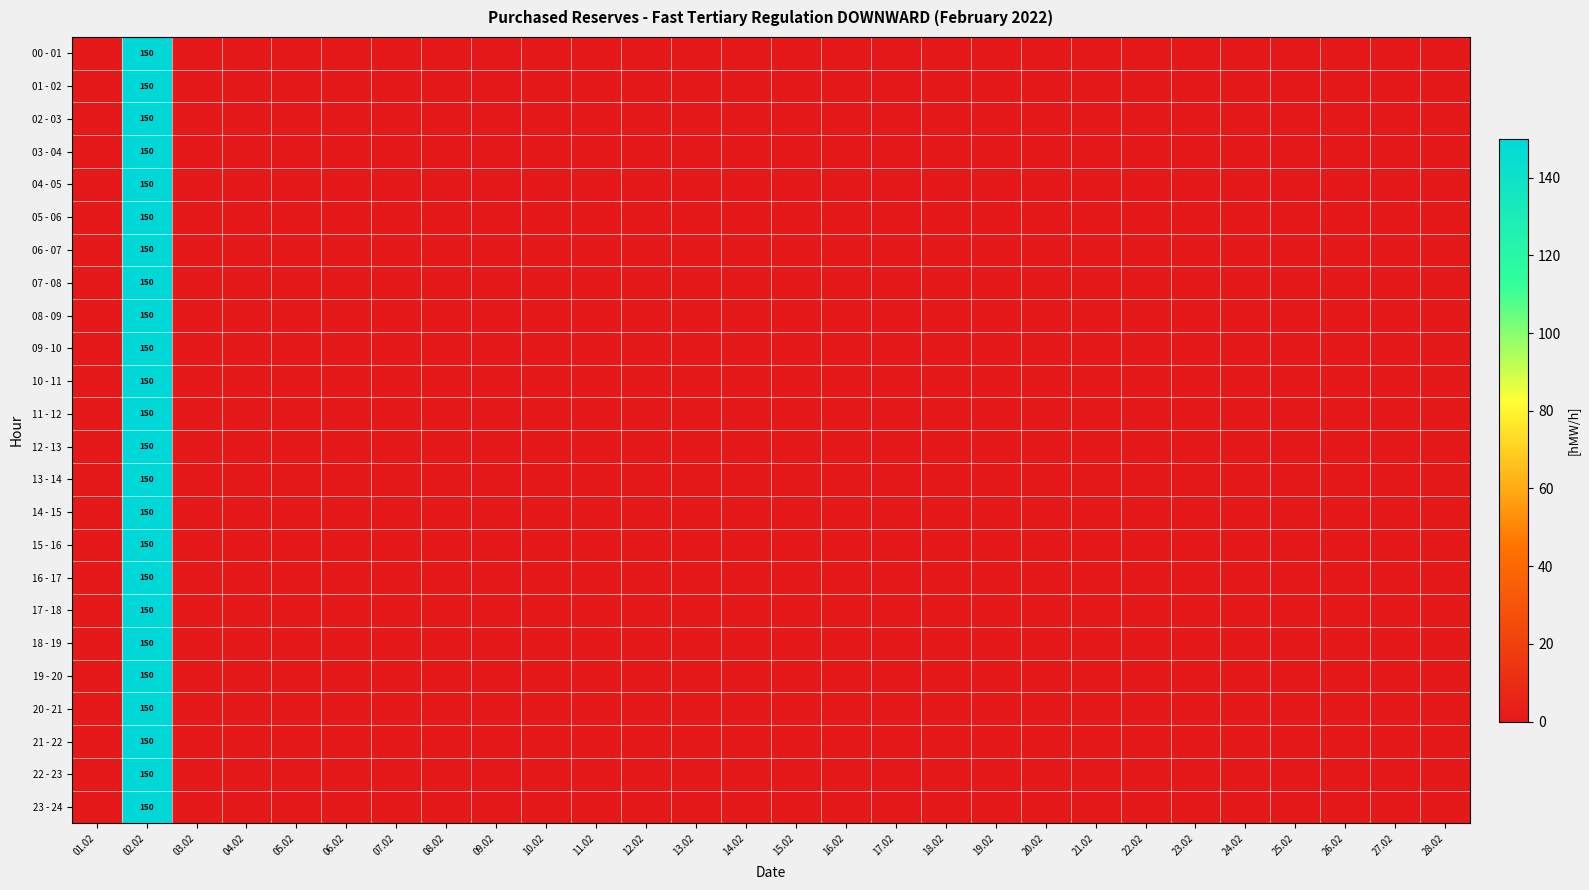

The value of 16 - 17 at 02.02 is 150. True or false?

True